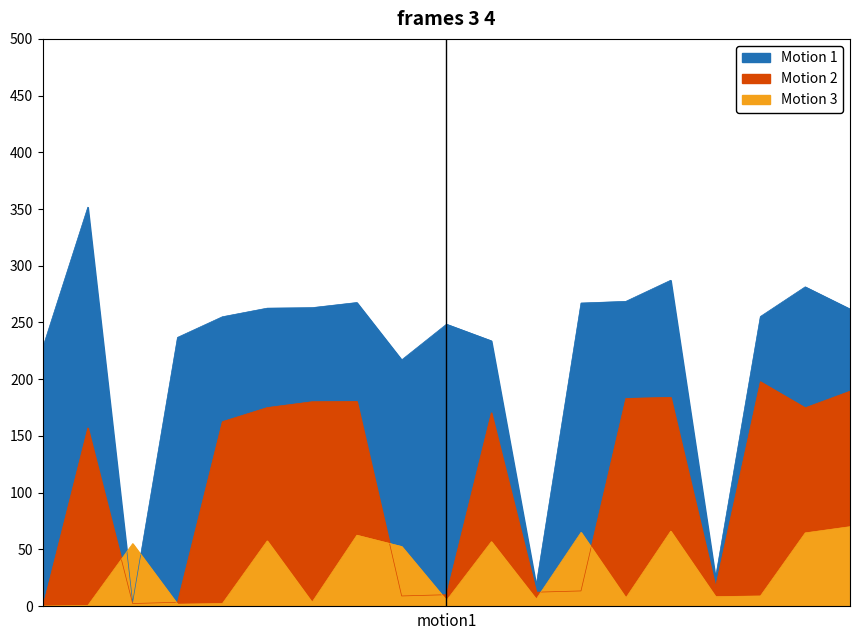

At 6, list the series in order from largest to smallest.

Motion 1, Motion 2, Motion 3